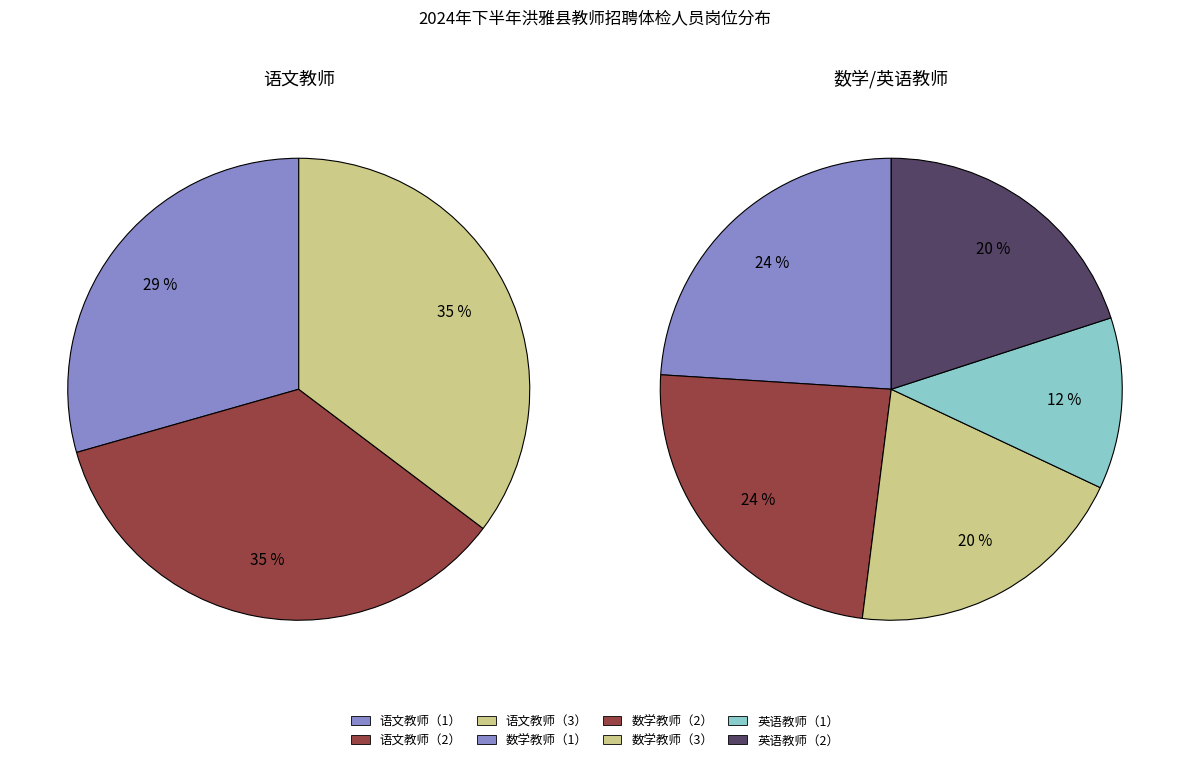

Which slice is the smallest?

英语教师